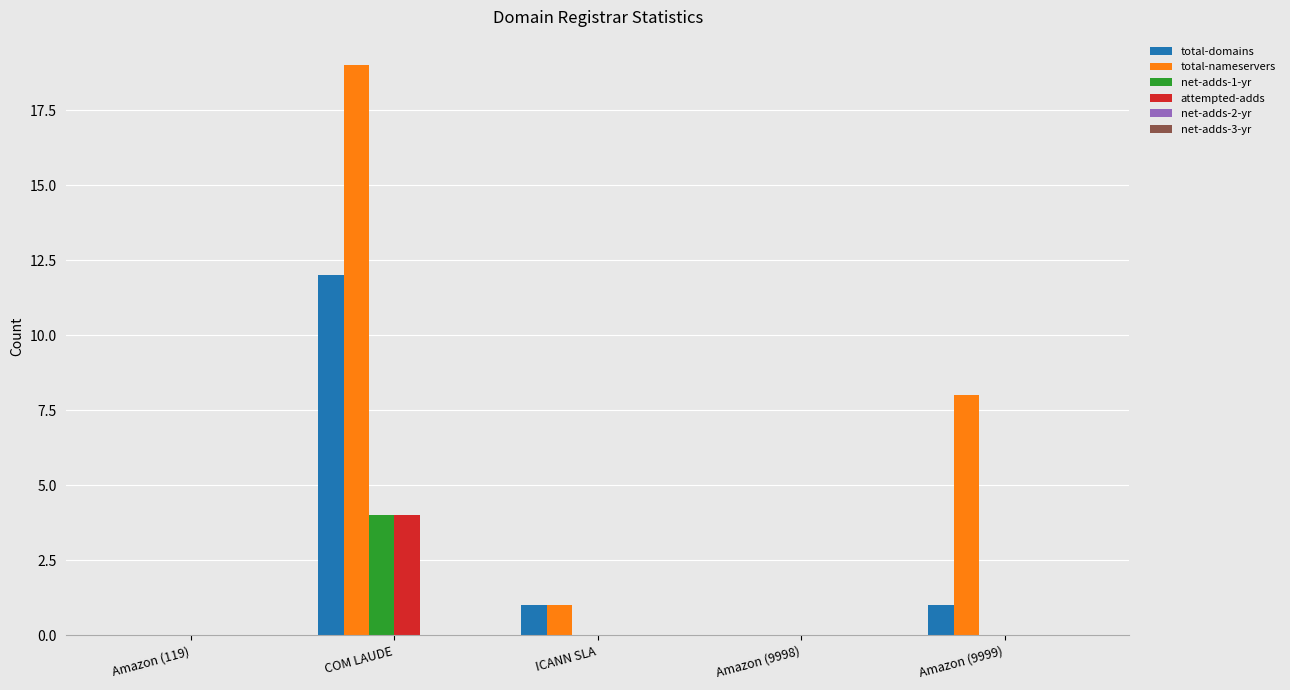

What is the sum of all total-nameservers values?

28